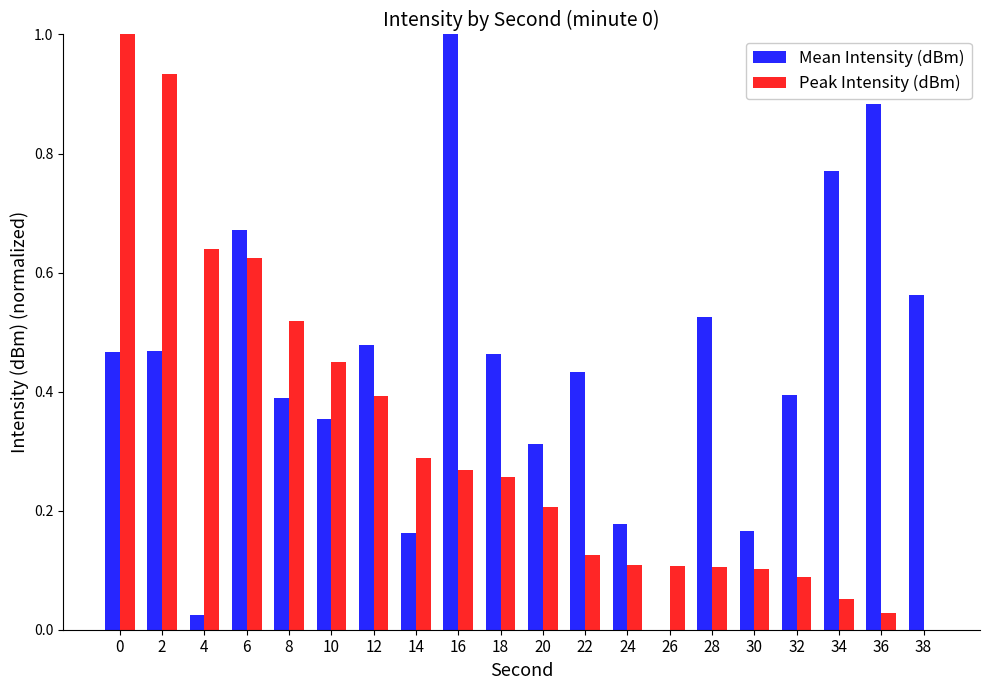

What is the greatest value displayed?

1.0